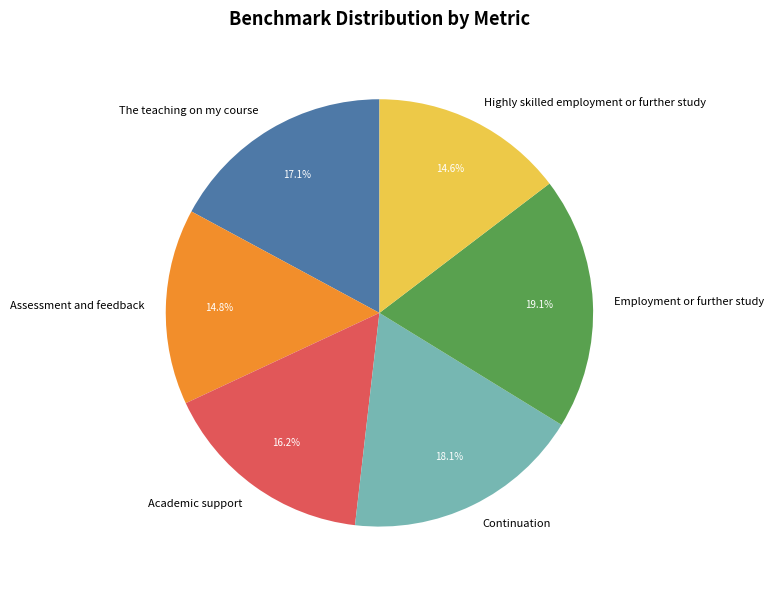

How many segments does this pie chart have?

6